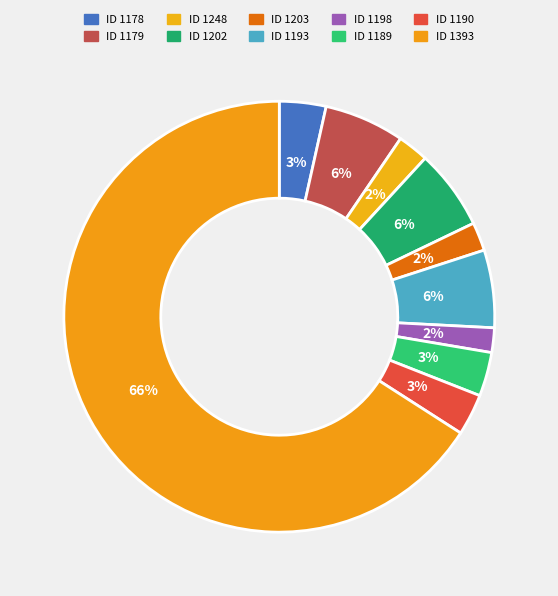

What is the smallest slice in the pie chart?

1198